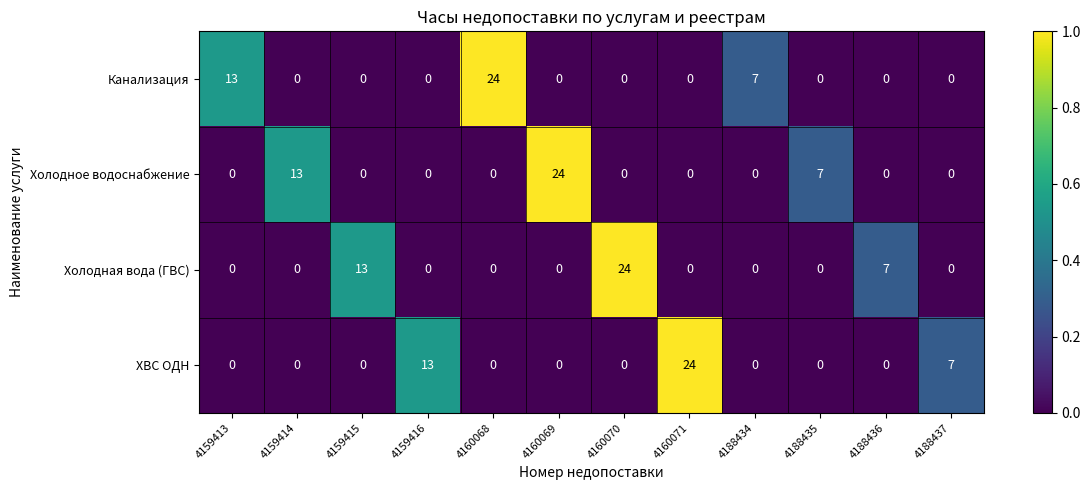

Count the Холодное водоснабжение values in the range 0 to 7.

10